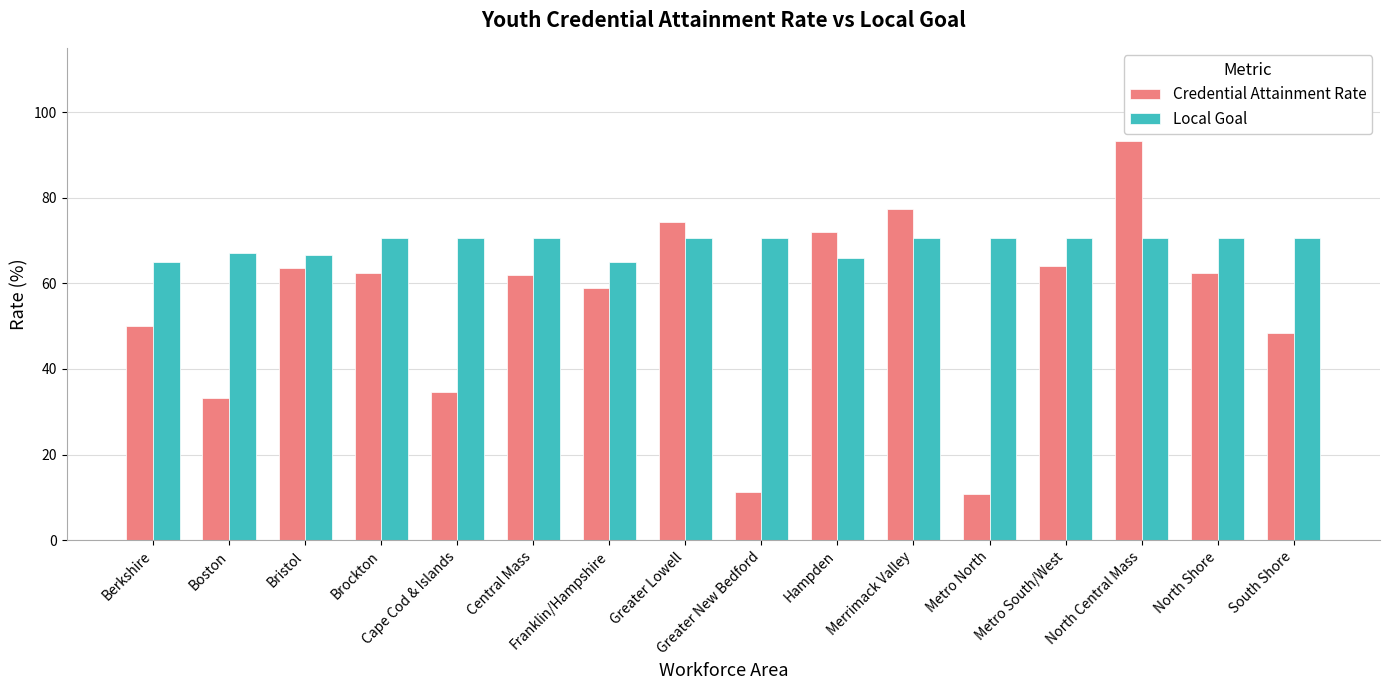

At which label does Credential Attainment Rate reach its peak?

North Central Mass